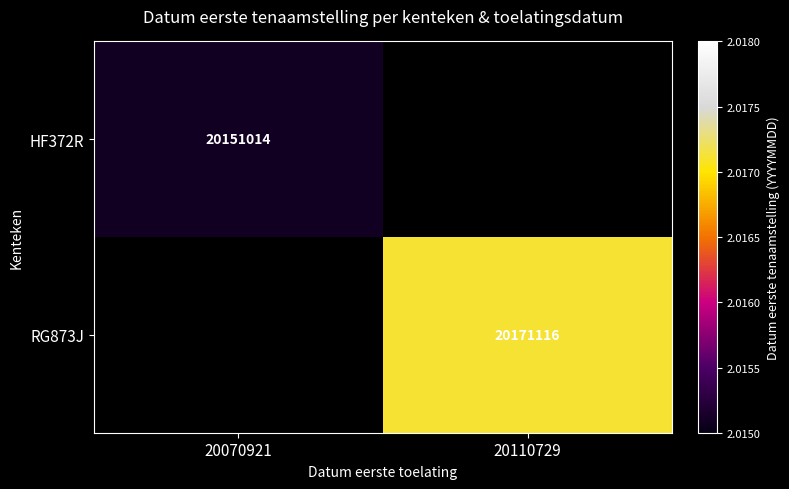

The RG873J series shows 20171116 at 20110729. True or false?

True